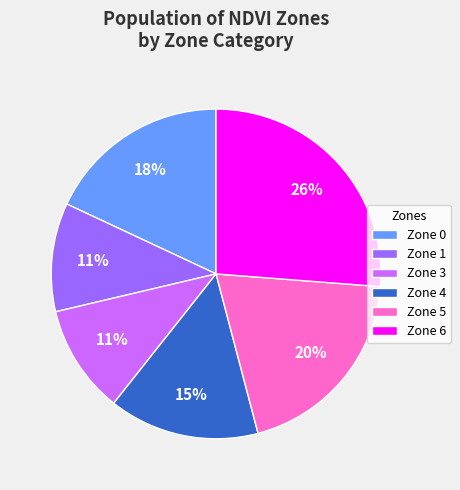

Do Zone 3 and Zone 0 together represent more than half of the pie?

No